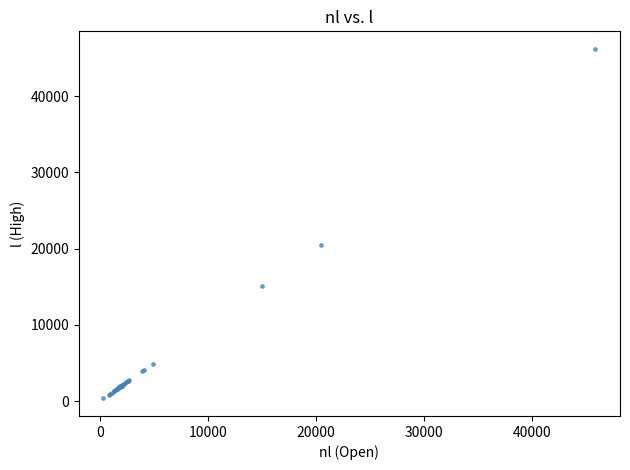

What Y value in the scatter plot is closest to 23268?

20513.2